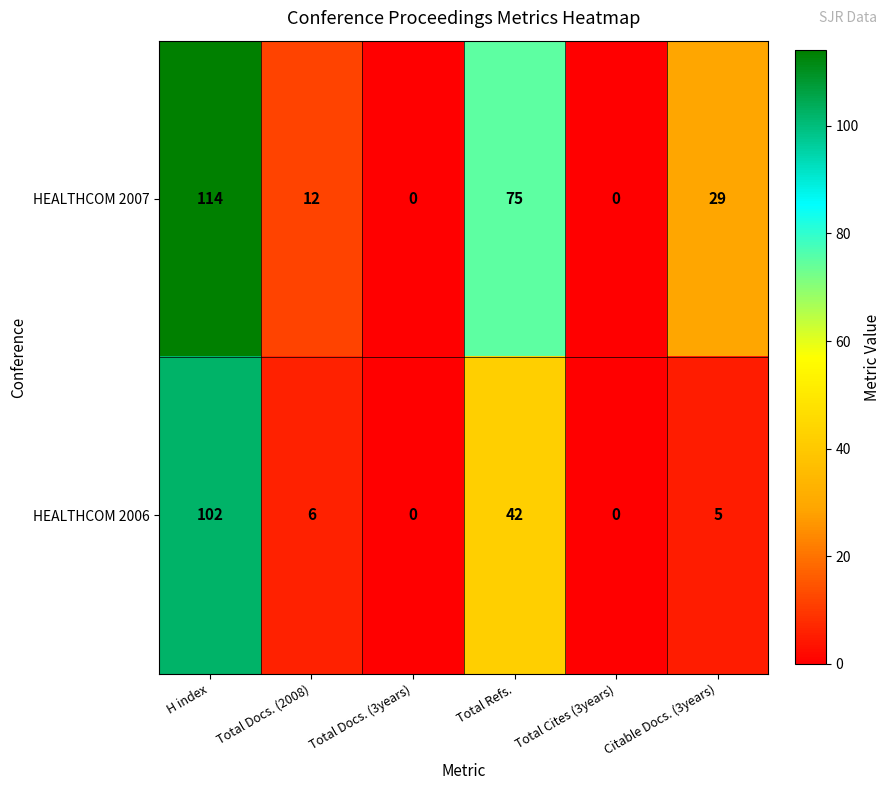

Which series changed the most between Total Docs. (2008) and Total Docs. (3years)?

HEALTHCOM 2007